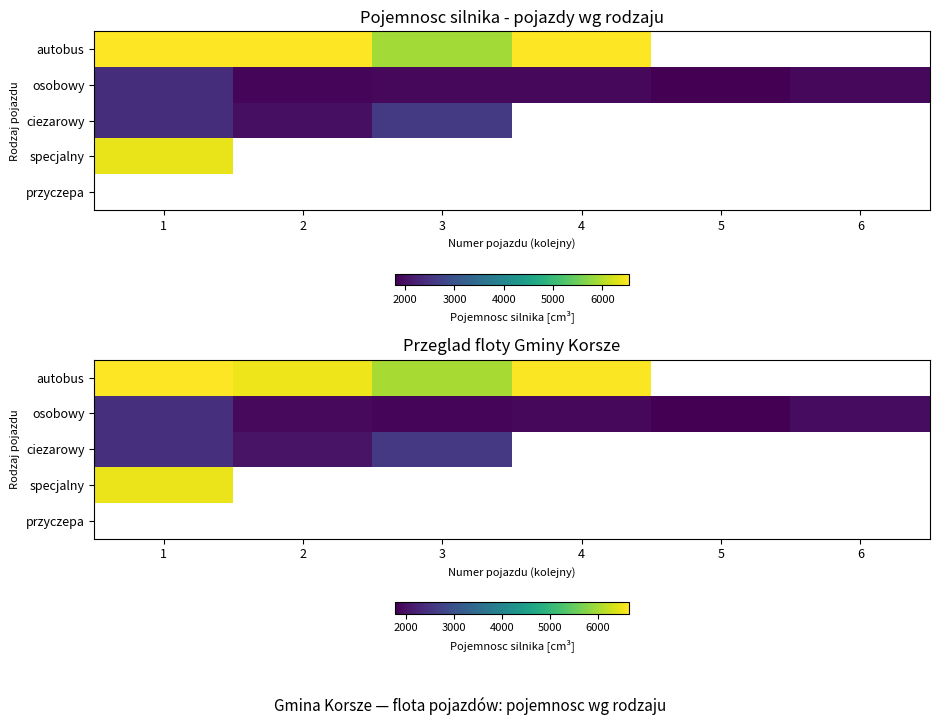

At how many categories does at least one series exceed 2496?

4